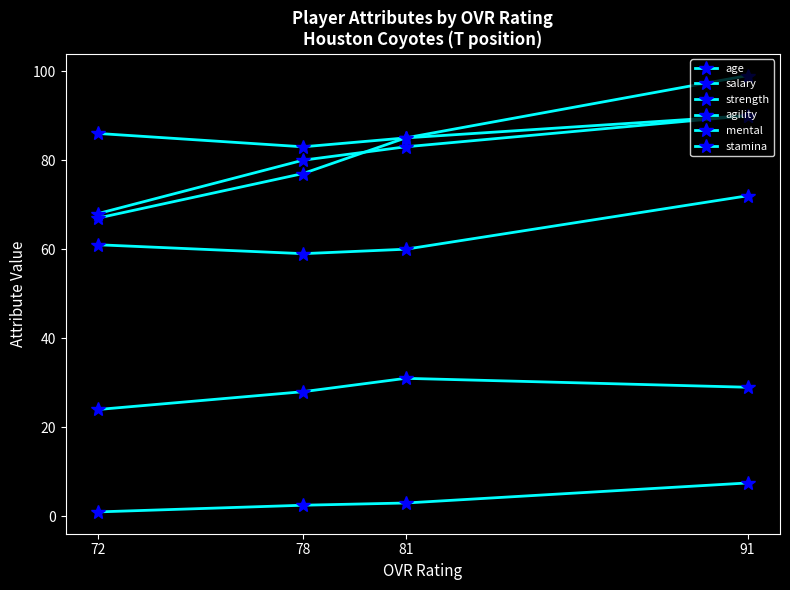

How many lines are shown in the chart?

6